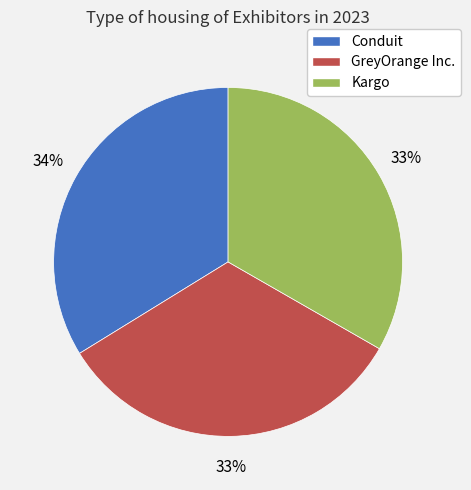

Do Conduit and Kargo together represent more than half of the pie?

Yes